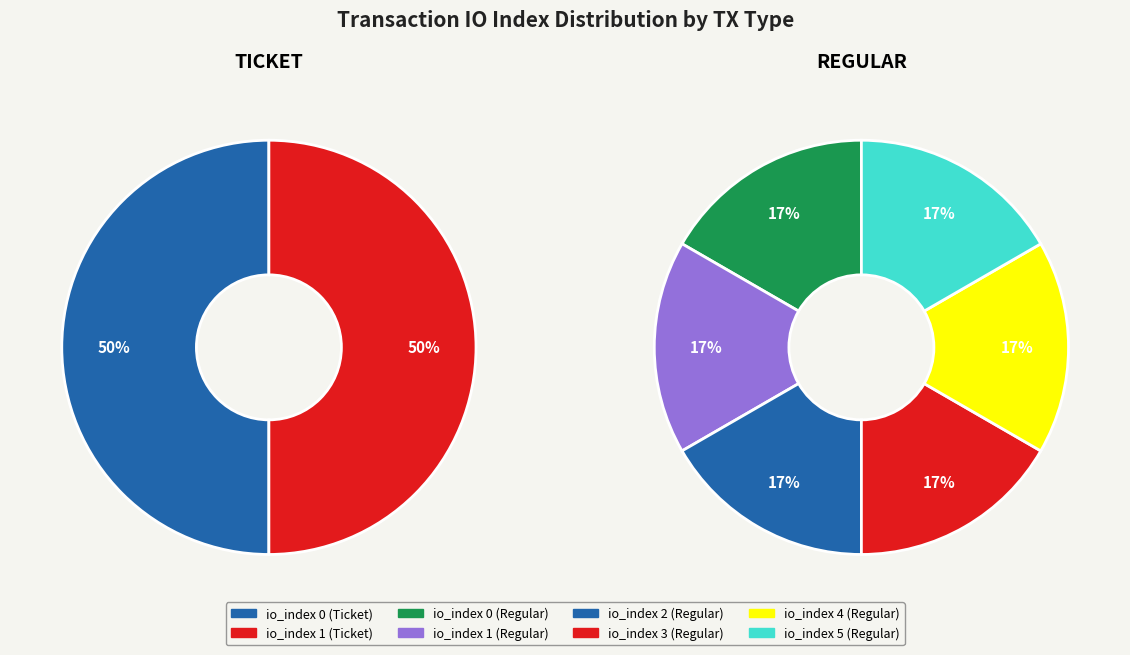

Count the number of slices in the pie.

2